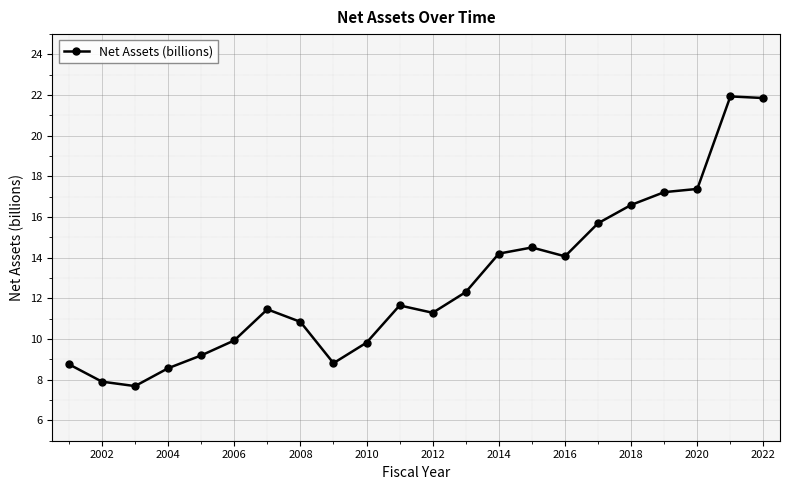

What is the value of the 1st point from the left?

8.8